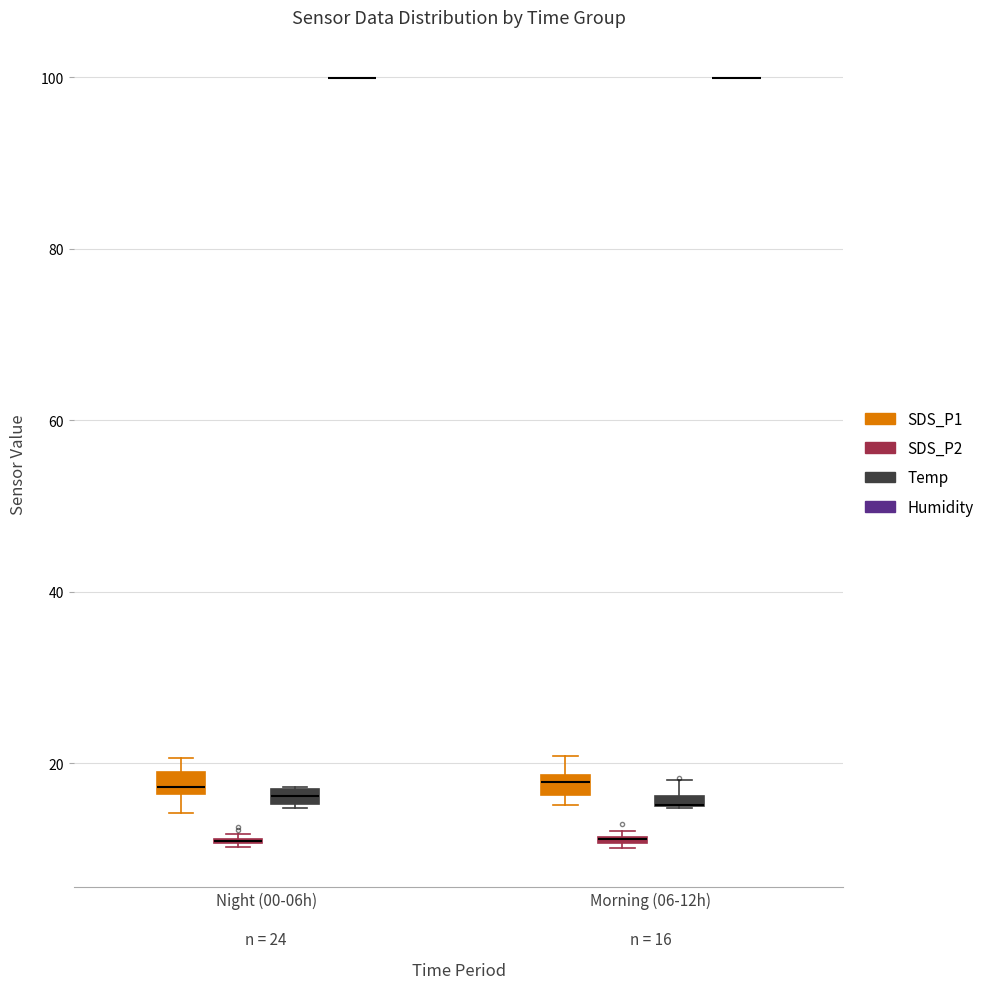

Where does the upper whisker of the box for Morning (06-12h) n = 16 (SDS_P1) end on the y-axis? The values are not printed on the chart, so give them approximately, as read against the axis.

20